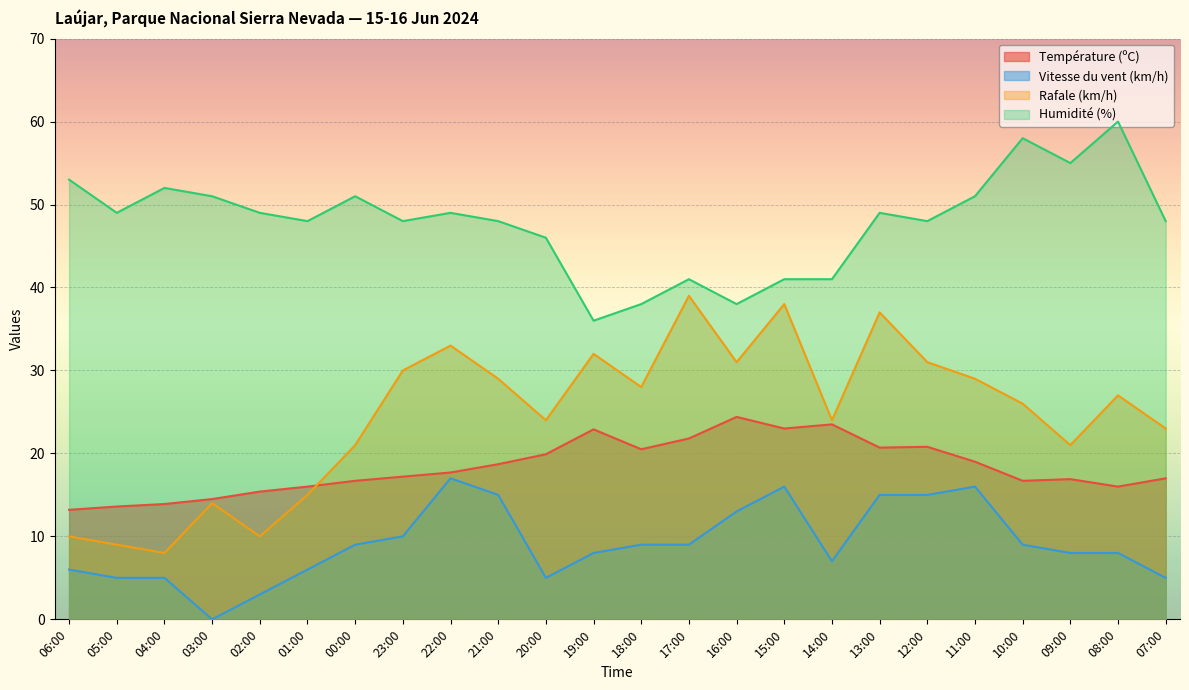

Which category has the highest value across all series?

08:00